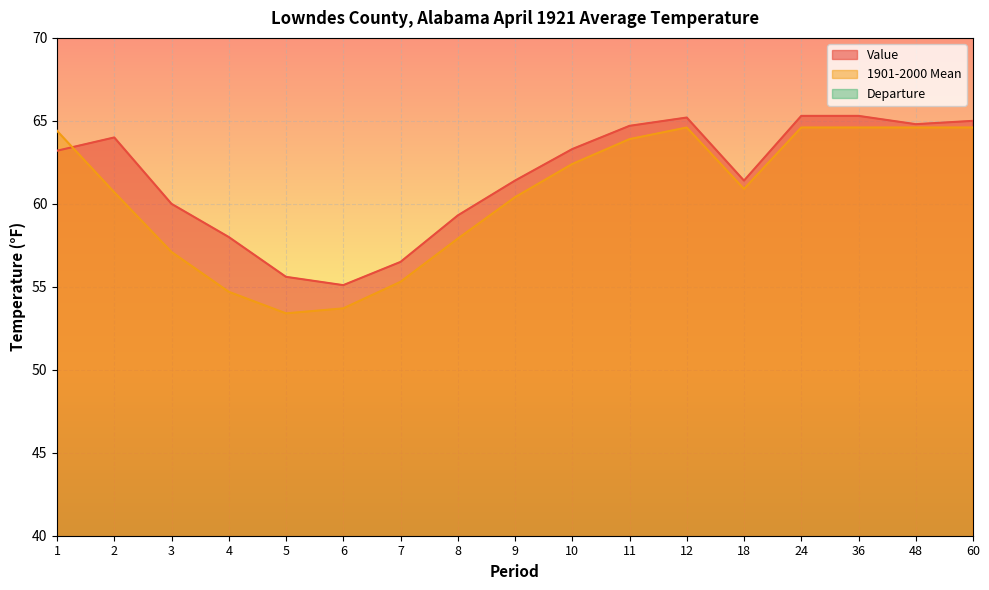

What is the value of the Value point at the 12th from the left?

65.2